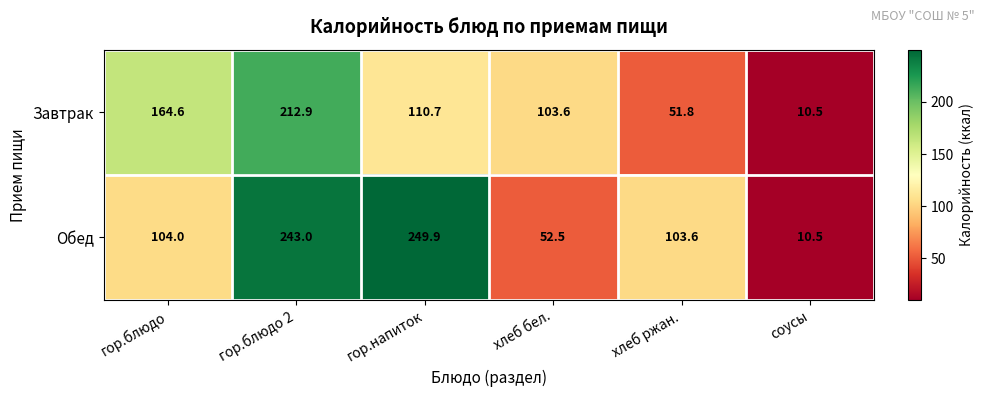

True or false: Завтрак has a value of 294.5 at гор.блюдо.

False